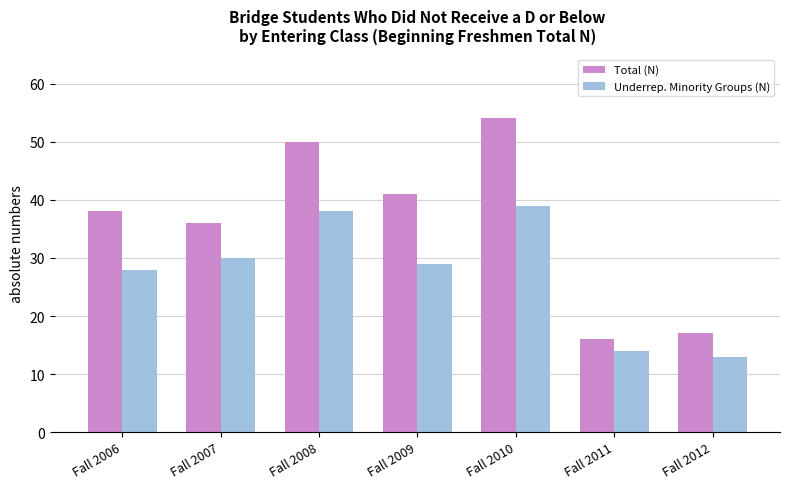

The Underrep. Minority Groups (N) series shows 42 at Fall 2006. True or false?

False